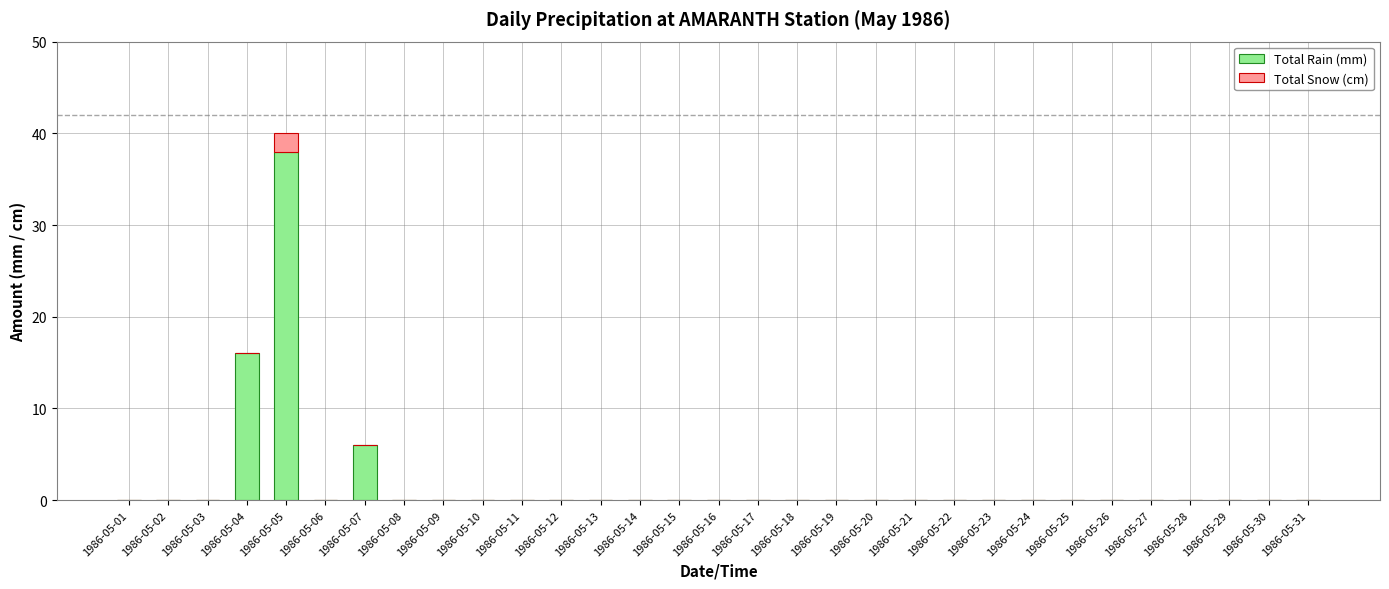

What are all the series names shown in the legend?

Total Rain (mm), Total Snow (cm)